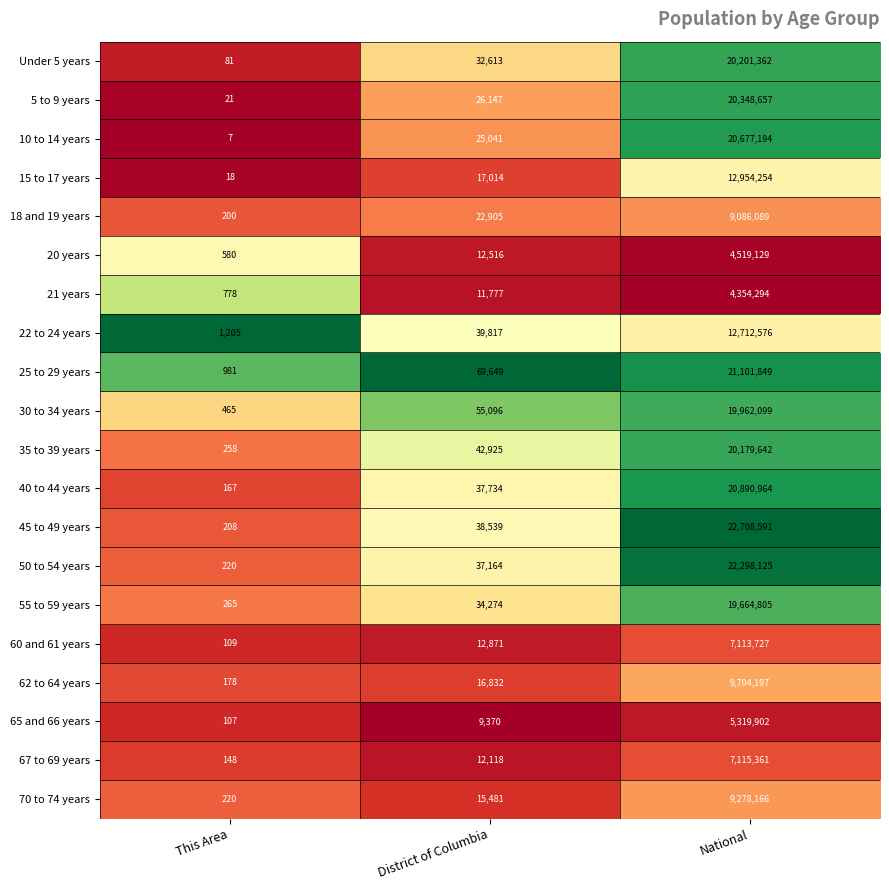

The value of 30 to 34 years at District of Columbia is 55096. True or false?

True